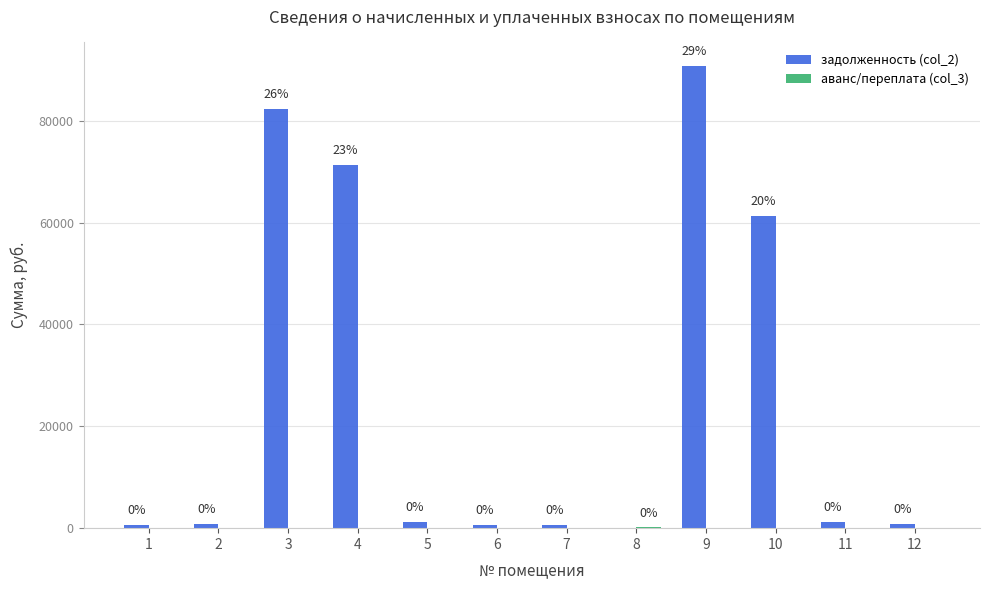

What is the sum of all задолженность (col_2) values?

311943.0